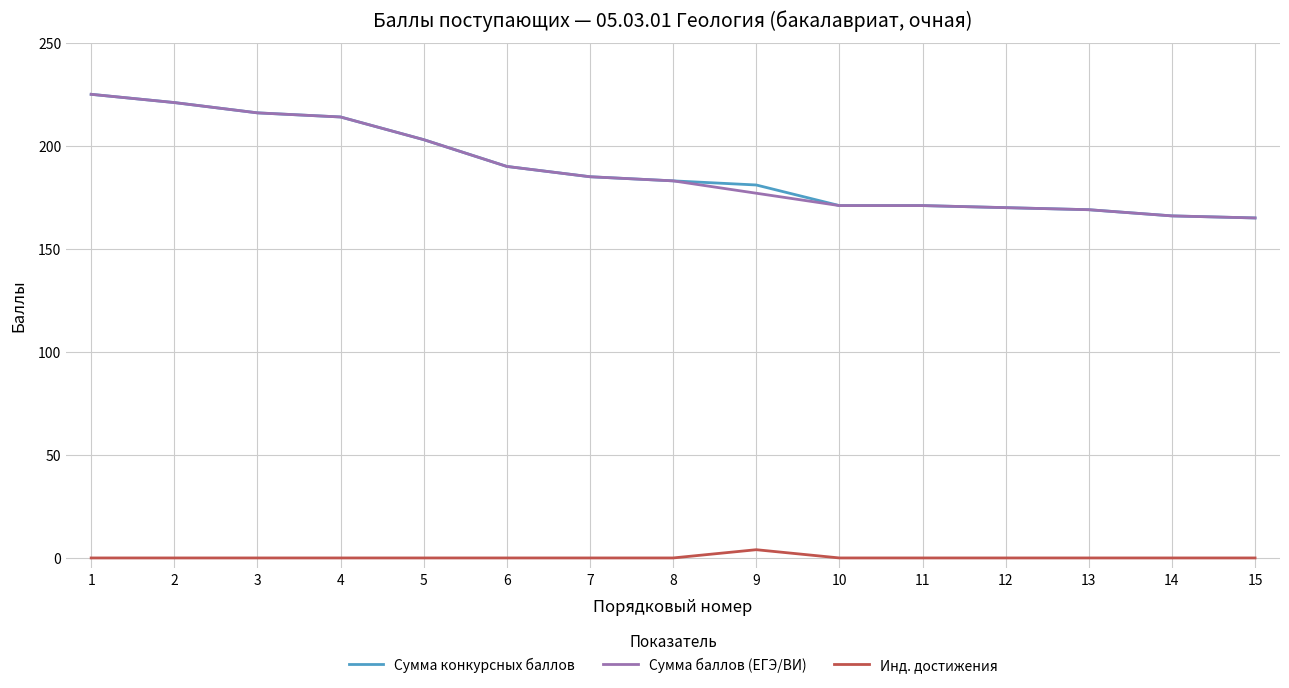

Count the Инд. достижения values in the range 0 to 1.

14